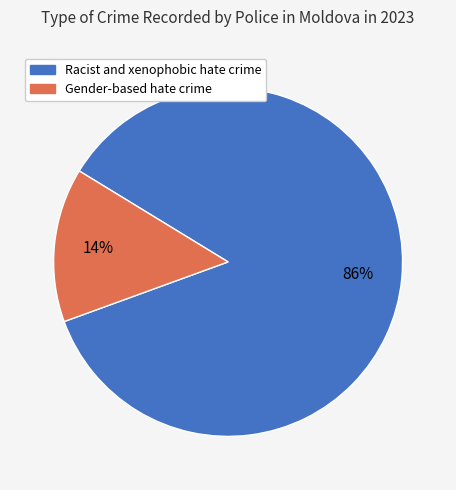

Which has a higher value, Gender-based hate crime or Racist and xenophobic hate crime?

Racist and xenophobic hate crime